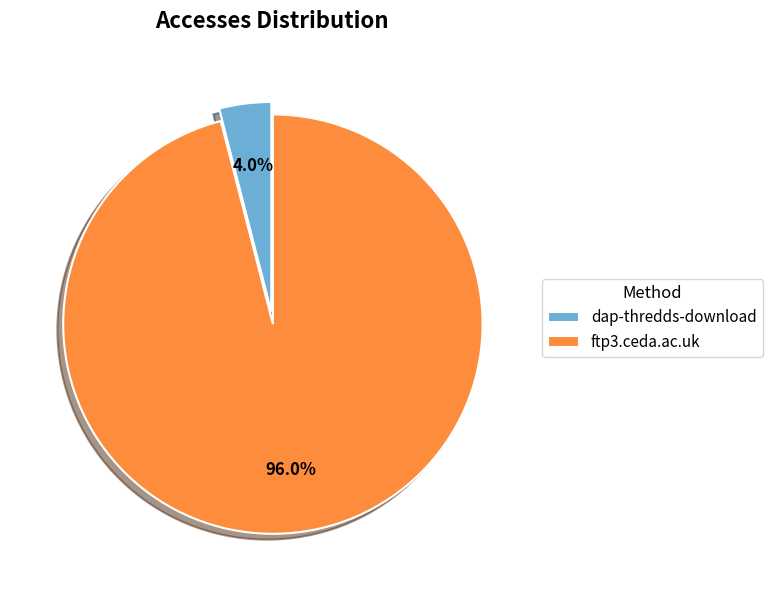

Which category has the smallest portion of the pie?

dap-thredds-download